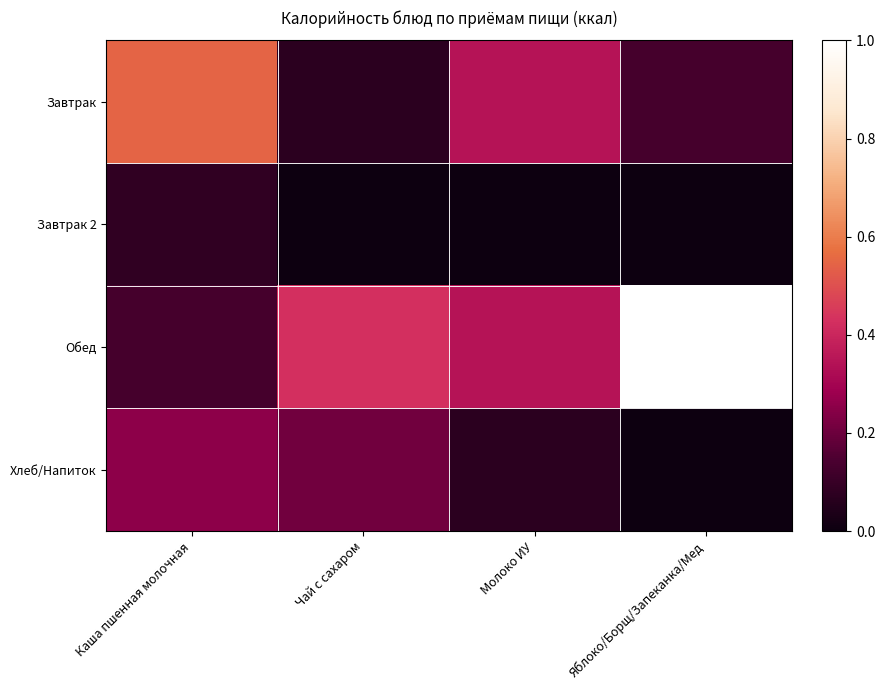

At which category is the sum across all series the highest?

Яблоко/Борщ/Запеканка/Мед